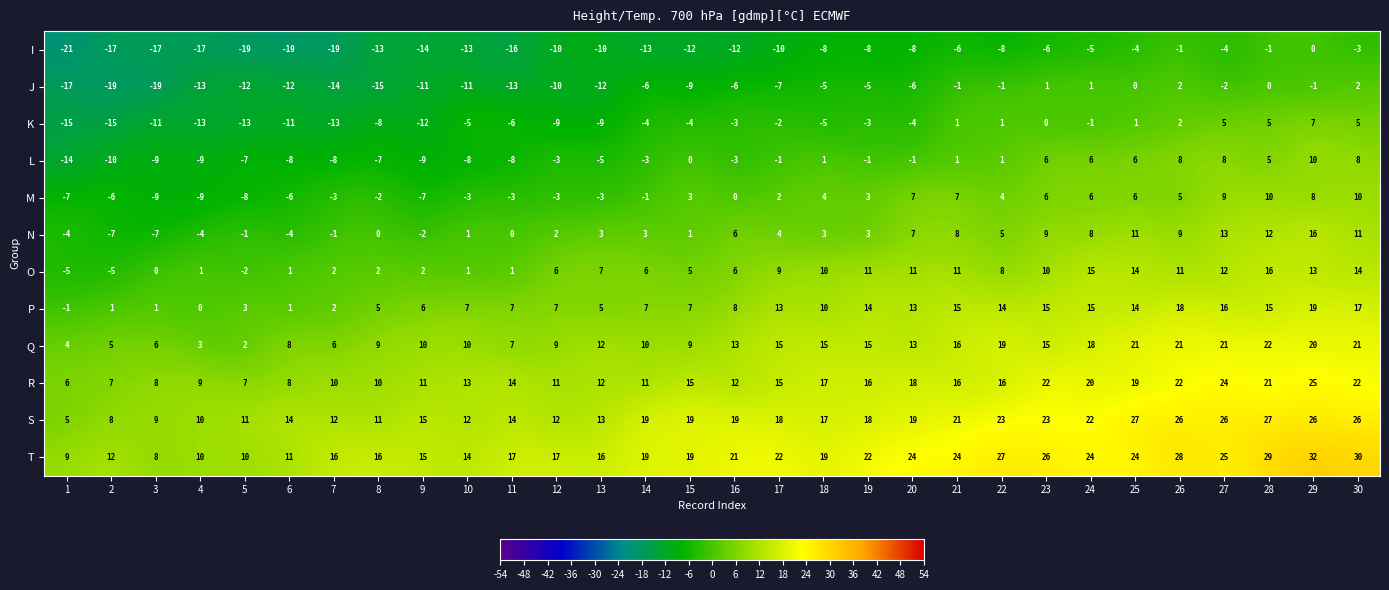

At which label does I first exceed -10?

18